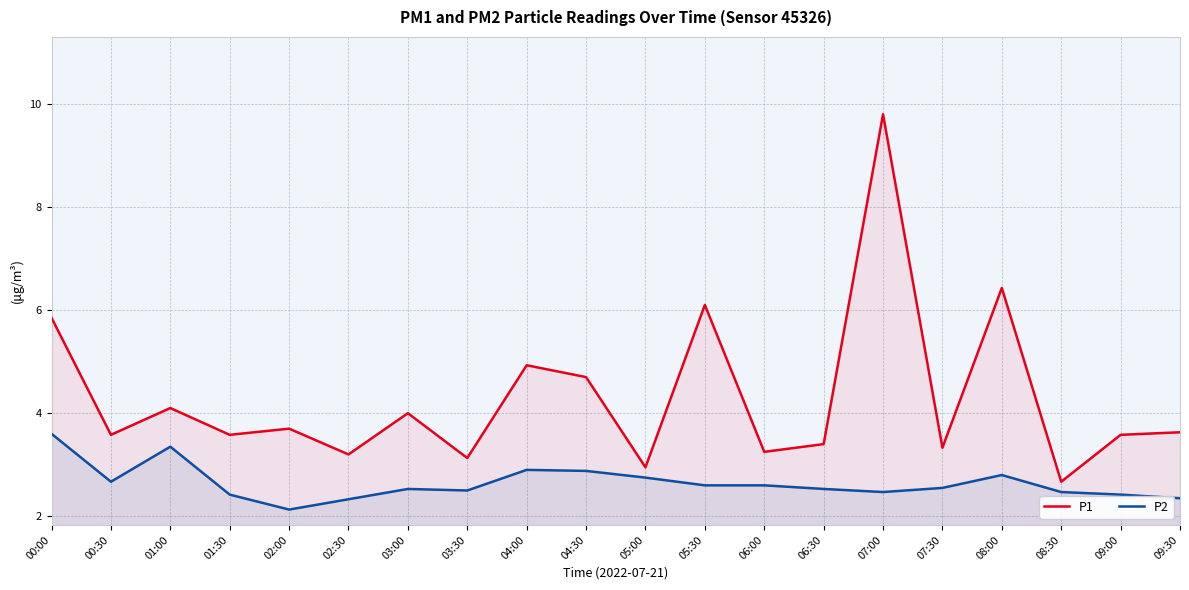

True or false: P1 and P2 cross at least once.

False